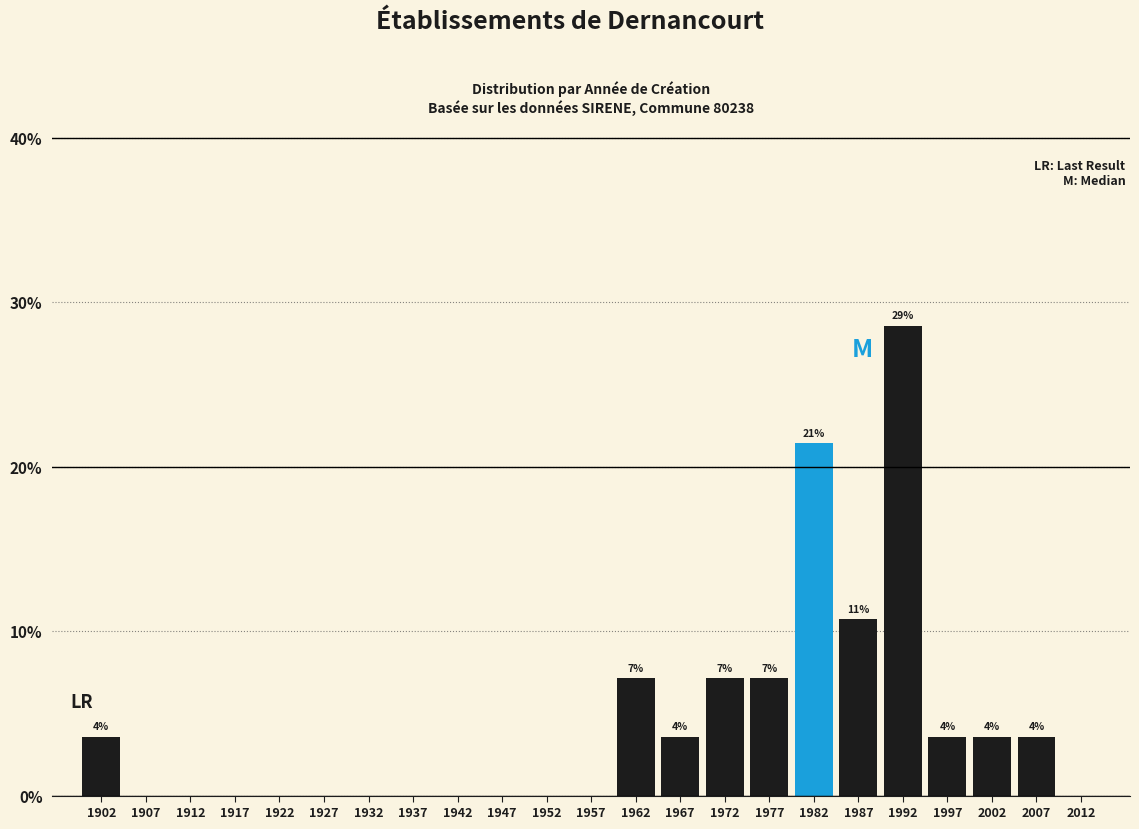

Reading right to left, list all the values displayed in this chart.

2012=0.0	2007=3.6	2002=3.6	1997=3.6	1992=28.6	1987=10.7	1982=21.4	1977=7.1	1972=7.1	1967=3.6	1962=7.1	1957=0.0	1952=0.0	1947=0.0	1942=0.0	1937=0.0	1932=0.0	1927=0.0	1922=0.0	1917=0.0	1912=0.0	1907=0.0	1902=3.6